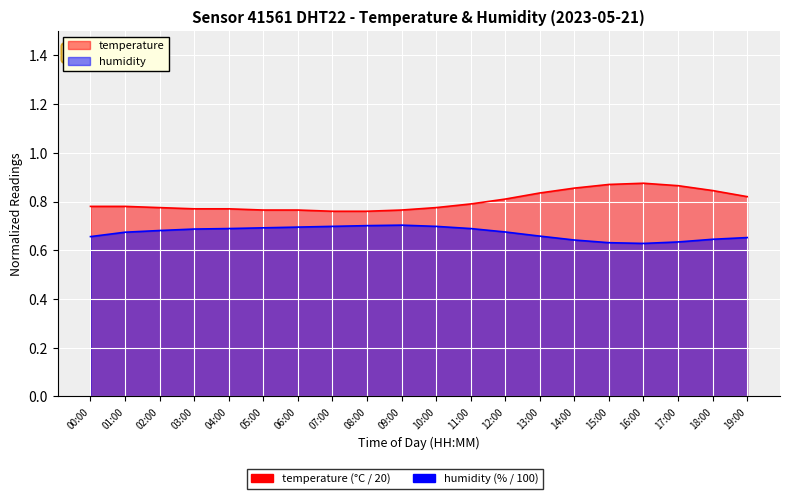

Is it true that temperature equals 0.8 at 06:00?

True